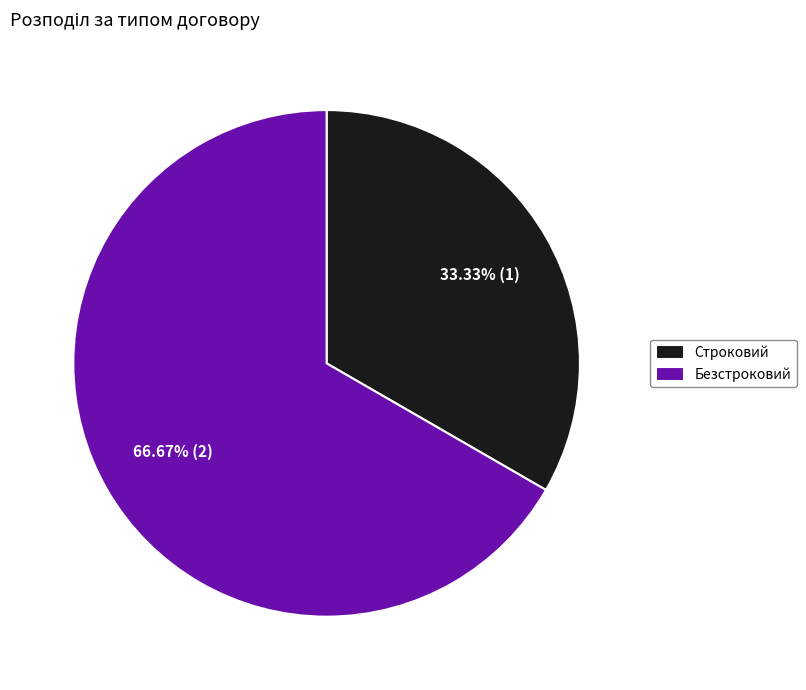

To the nearest percent, what portion does Строковий represent?

33%